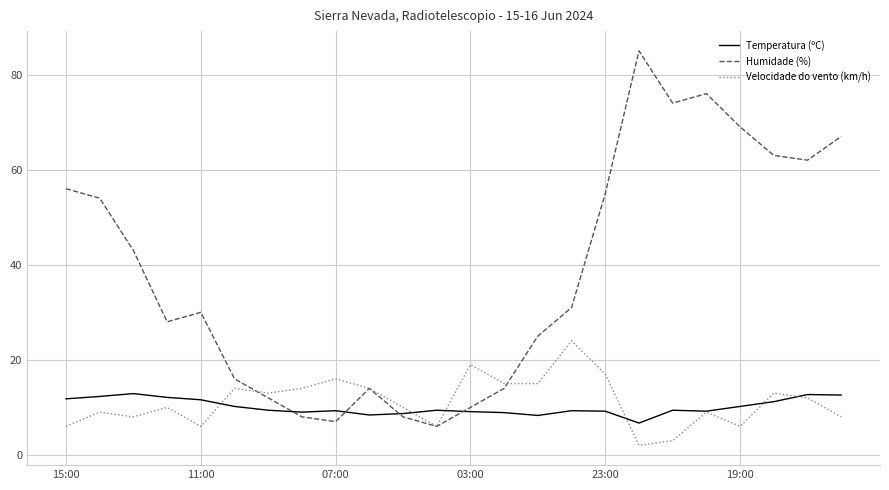

Rank the series by their maximum value, from lowest to highest.

Temperatura (ºC), Velocidade do vento (km/h), Humidade (%)